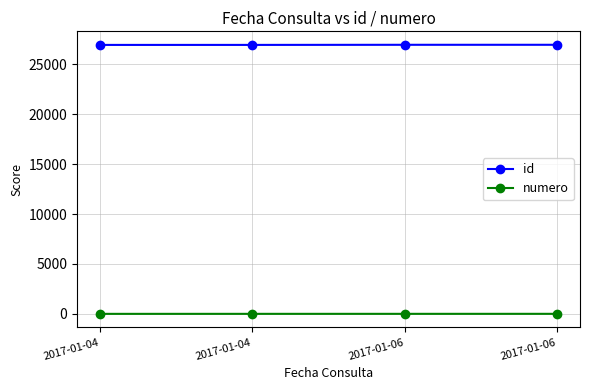

How many lines are shown in the chart?

2